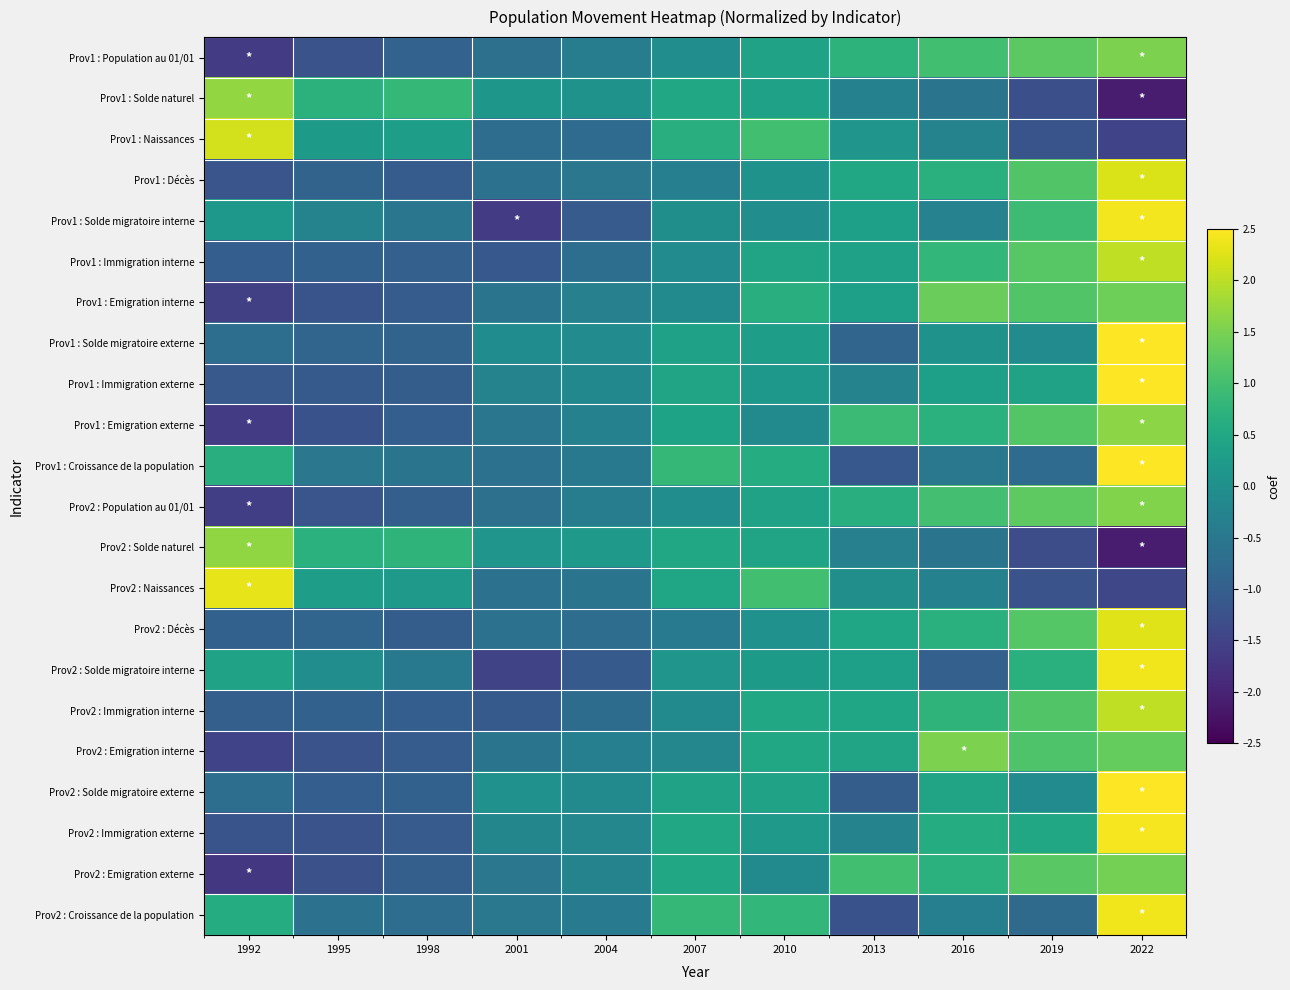

Reading left to right, list all the values displayed in this chart.

Prov1 : Population au 01/01: 1992=-1.6	1995=-1.2	1998=-0.9	2001=-0.7	2004=-0.4	2007=-0.1	2010=0.4	2013=0.7	2016=1.0	2019=1.2	2022=1.5
Prov1 : Solde naturel: 1992=1.7	1995=0.7	1998=0.8	2001=0.1	2004=0.0	2007=0.5	2010=0.4	2013=-0.3	2016=-0.6	2019=-1.3	2022=-2.1
Prov1 : Naissances: 1992=2.2	1995=0.2	1998=0.3	2001=-0.7	2004=-0.8	2007=0.6	2010=1.0	2013=0.1	2016=-0.3	2019=-1.2	2022=-1.5
Prov1 : Décès: 1992=-1.2	1995=-0.9	1998=-1.0	2001=-0.6	2004=-0.5	2007=-0.3	2010=0.1	2013=0.5	2016=0.7	2019=1.1	2022=2.2
Prov1 : Solde migratoire interne: 1992=0.2	1995=-0.3	1998=-0.5	2001=-1.6	2004=-1.1	2007=-0.0	2010=-0.1	2013=0.3	2016=-0.3	2019=0.9	2022=2.4
Prov1 : Immigration interne: 1992=-1.0	1995=-0.9	1998=-1.0	2001=-1.1	2004=-0.7	2007=-0.1	2010=0.4	2013=0.4	2016=0.8	2019=1.2	2022=2.0
Prov1 : Emigration interne: 1992=-1.6	1995=-1.2	1998=-1.1	2001=-0.6	2004=-0.3	2007=-0.1	2010=0.6	2013=0.3	2016=1.4	2019=1.1	2022=1.4
Prov1 : Solde migratoire externe: 1992=-0.7	1995=-0.9	1998=-0.9	2001=-0.1	2004=-0.1	2007=0.4	2010=0.3	2013=-0.9	2016=0.1	2019=-0.1	2022=2.8
Prov1 : Immigration externe: 1992=-1.1	1995=-1.1	1998=-1.0	2001=-0.3	2004=-0.2	2007=0.4	2010=0.2	2013=-0.3	2016=0.3	2019=0.4	2022=2.6
Prov1 : Emigration externe: 1992=-1.6	1995=-1.2	1998=-1.0	2001=-0.5	2004=-0.3	2007=0.4	2010=-0.1	2013=0.9	2016=0.7	2019=1.2	2022=1.6
Prov1 : Croissance de la population: 1992=0.6	1995=-0.5	1998=-0.6	2001=-0.6	2004=-0.5	2007=0.8	2010=0.6	2013=-1.1	2016=-0.5	2019=-0.8	2022=2.5
Prov2 : Population au 01/01: 1992=-1.6	1995=-1.2	1998=-1.0	2001=-0.7	2004=-0.4	2007=-0.1	2010=0.4	2013=0.7	2016=1.0	2019=1.3	2022=1.5
Prov2 : Solde naturel: 1992=1.7	1995=0.7	1998=0.8	2001=0.1	2004=0.2	2007=0.5	2010=0.4	2013=-0.3	2016=-0.6	2019=-1.3	2022=-2.1
Prov2 : Naissances: 1992=2.3	1995=0.3	1998=0.2	2001=-0.6	2004=-0.6	2007=0.4	2010=1.0	2013=-0.0	2016=-0.3	2019=-1.2	2022=-1.4
Prov2 : Décès: 1992=-1.0	1995=-0.9	1998=-1.0	2001=-0.6	2004=-0.7	2007=-0.4	2010=0.0	2013=0.5	2016=0.7	2019=1.2	2022=2.3
Prov2 : Solde migratoire interne: 1992=0.4	1995=-0.1	1998=-0.5	2001=-1.5	2004=-1.1	2007=0.1	2010=0.2	2013=0.3	2016=-1.0	2019=0.7	2022=2.4
Prov2 : Immigration interne: 1992=-1.0	1995=-1.0	1998=-1.0	2001=-1.1	2004=-0.7	2007=-0.1	2010=0.5	2013=0.5	2016=0.7	2019=1.1	2022=2.0
Prov2 : Emigration interne: 1992=-1.5	1995=-1.2	1998=-1.0	2001=-0.6	2004=-0.4	2007=-0.2	2010=0.5	2013=0.4	2016=1.5	2019=1.1	2022=1.3
Prov2 : Solde migratoire externe: 1992=-0.7	1995=-1.0	1998=-1.0	2001=0.0	2004=-0.1	2007=0.4	2010=0.4	2013=-1.0	2016=0.4	2019=-0.1	2022=2.7
Prov2 : Immigration externe: 1992=-1.2	1995=-1.2	1998=-1.1	2001=-0.2	2004=-0.2	2007=0.5	2010=0.2	2013=-0.3	2016=0.6	2019=0.5	2022=2.4
Prov2 : Emigration externe: 1992=-1.7	1995=-1.3	1998=-1.0	2001=-0.5	2004=-0.3	2007=0.5	2010=-0.1	2013=1.0	2016=0.7	2019=1.2	2022=1.4
Prov2 : Croissance de la population: 1992=0.6	1995=-0.6	1998=-0.7	2001=-0.5	2004=-0.4	2007=0.8	2010=0.8	2013=-1.2	2016=-0.3	2019=-0.8	2022=2.4